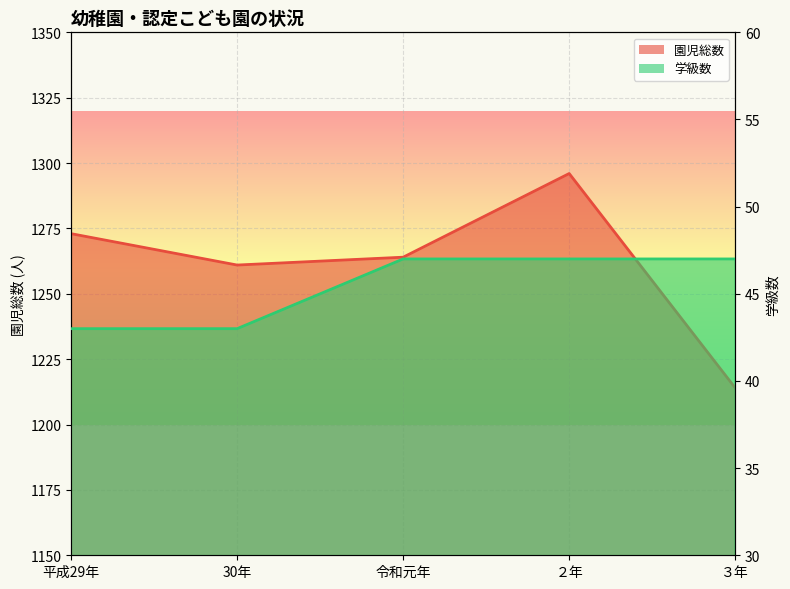

Reading left to right, what are all the values shown in this chart?

学級数: 43	43	47	47	47
園児総数: 1273	1261	1264	1296	1214